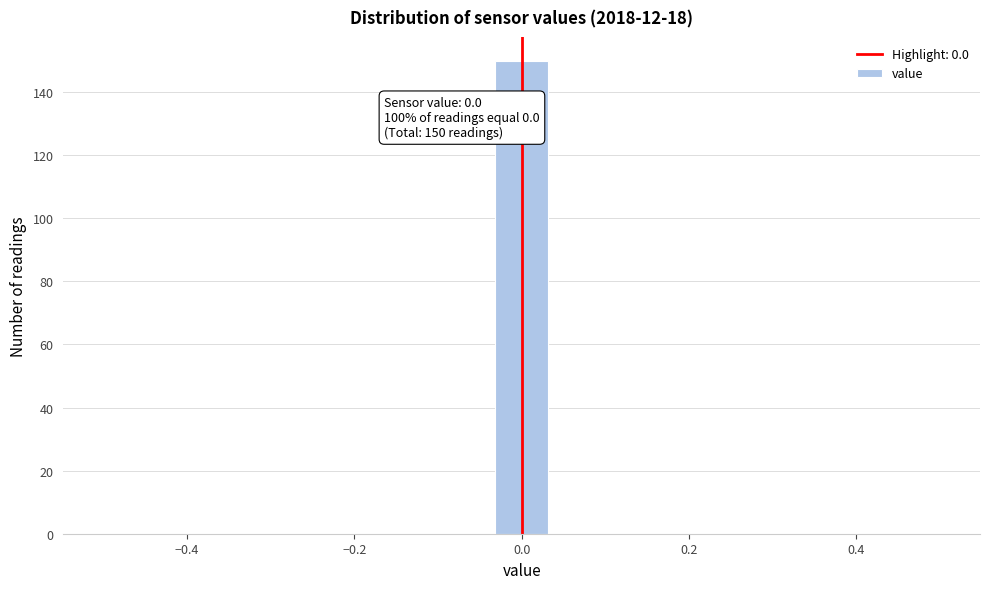

Read against the x-axis, roughly where is the centre of the tallest bar?

0.00